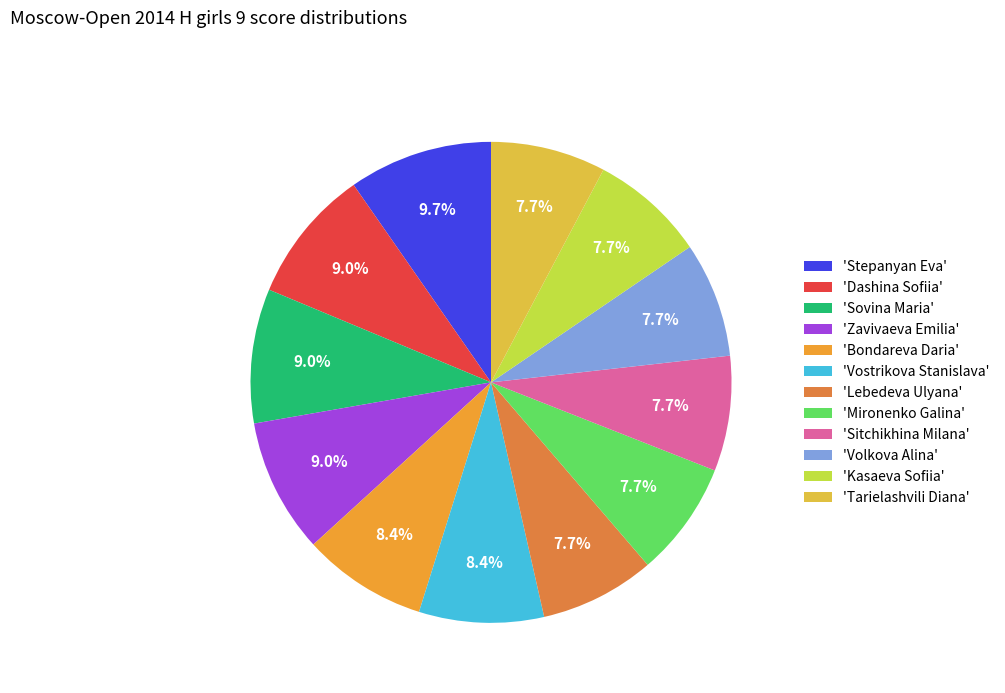

How many segments does this pie chart have?

12